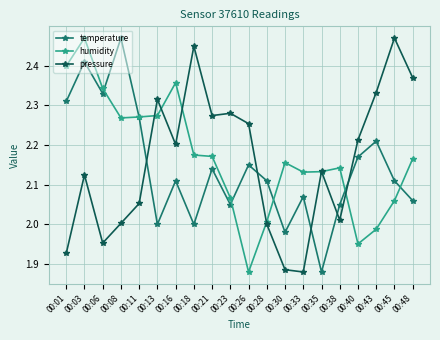

Where is the first local minimum for pressure?

00:06